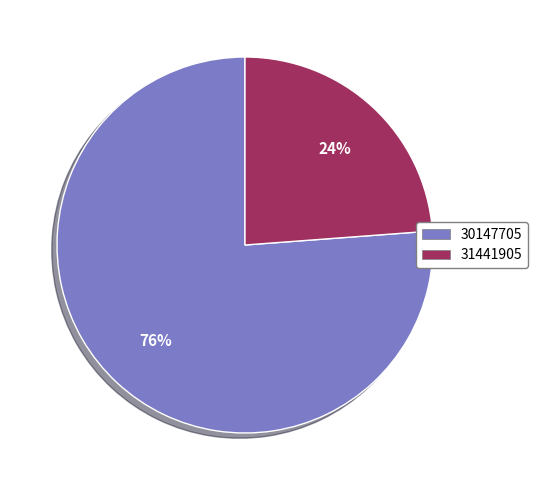

To the nearest percent, what is the combined percentage of 30147705 and 31441905?

100%